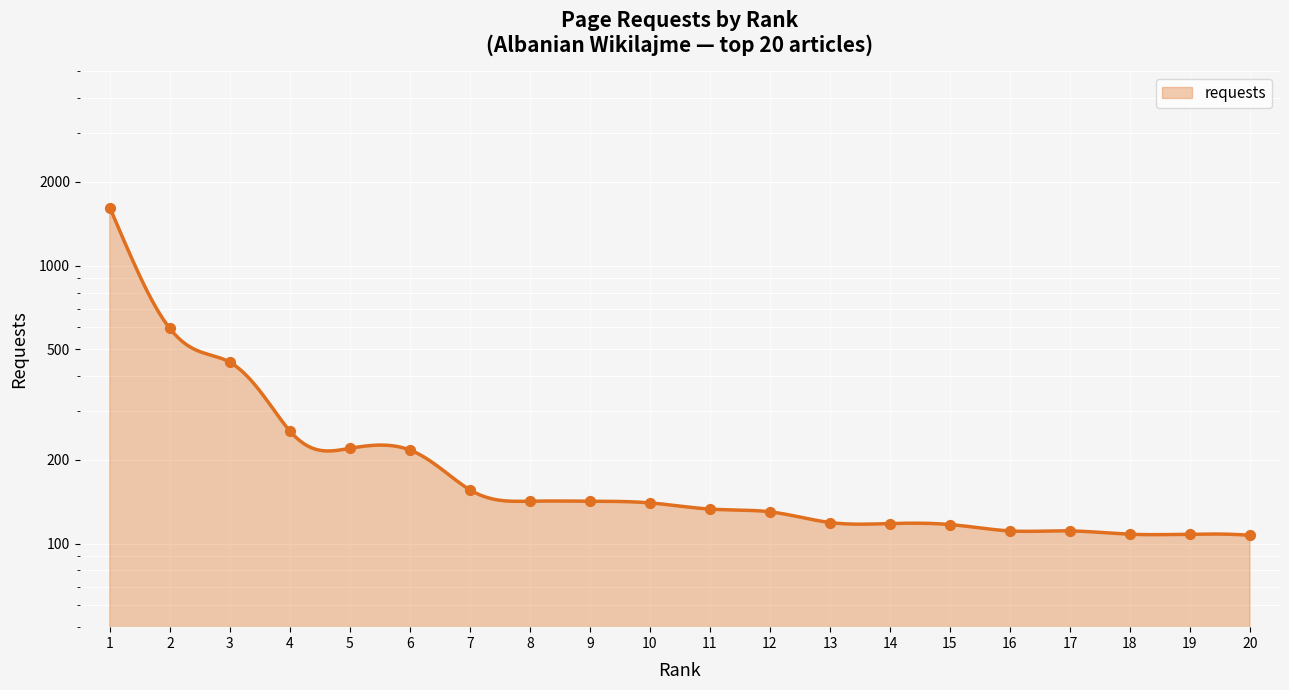

Approximately how many times larger is the value at 3 compared to 4?

1.8